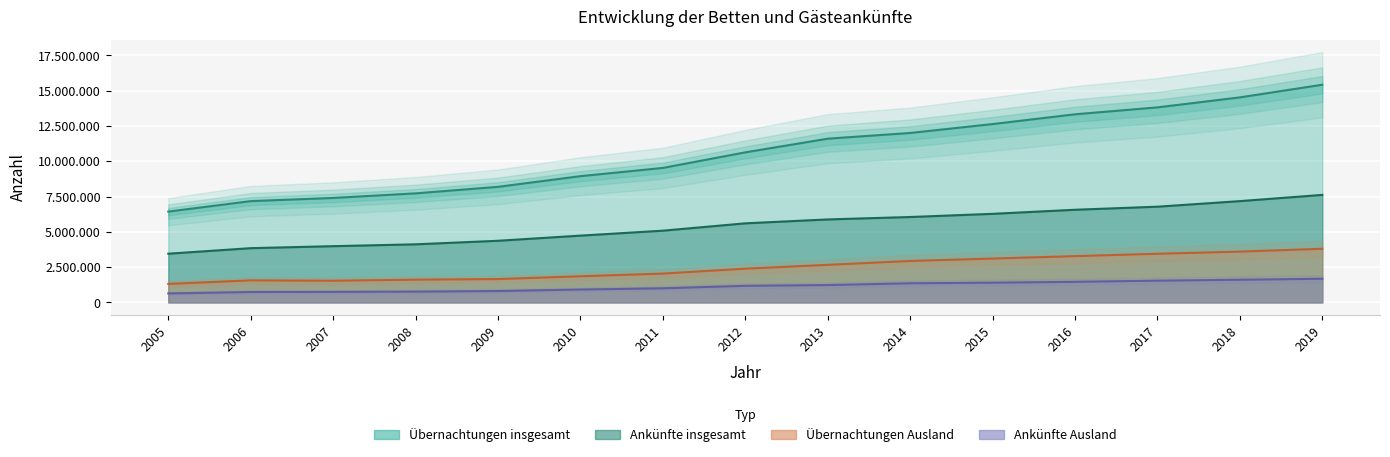

At which label does Ankuenfte_insgesamt first exceed 5603644?

2013